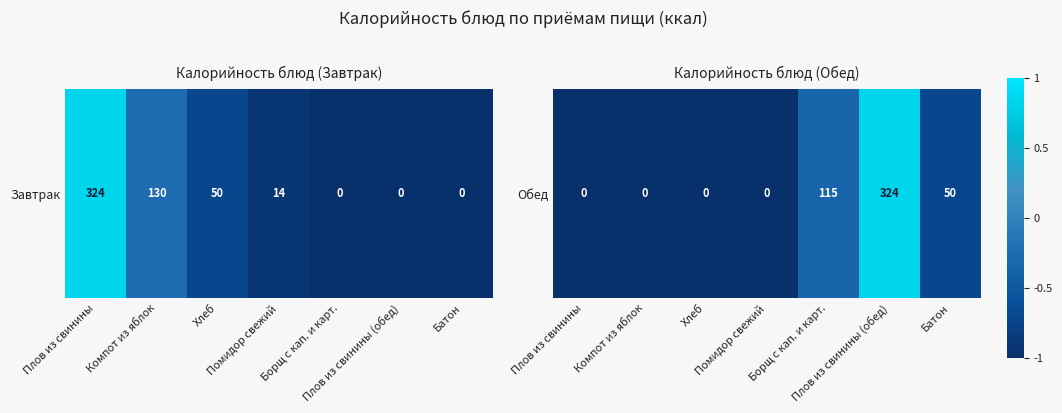

True or false: the data shows -1.0 at Плов из свинины.

True